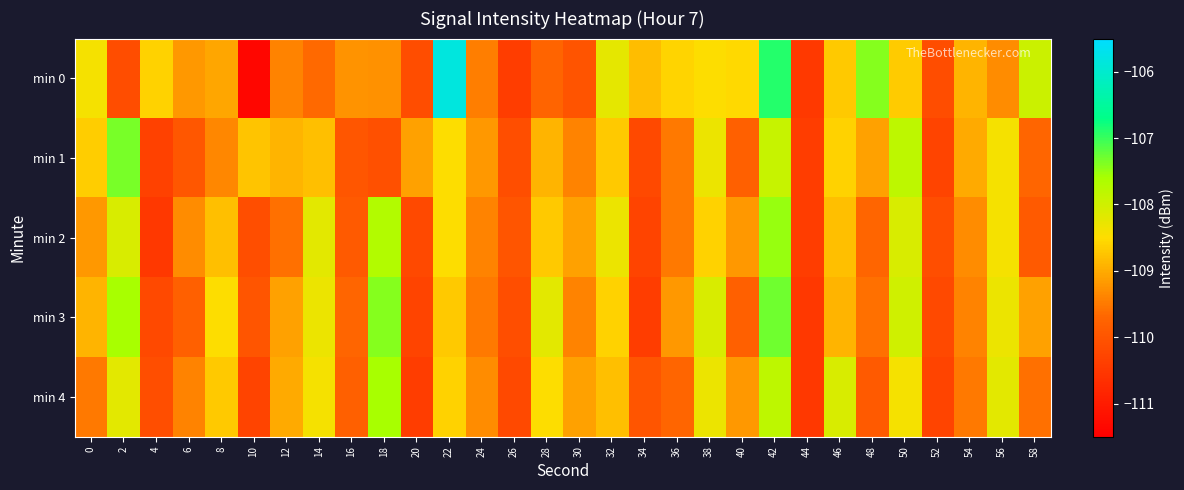

At which category is the sum across all series the highest?

42